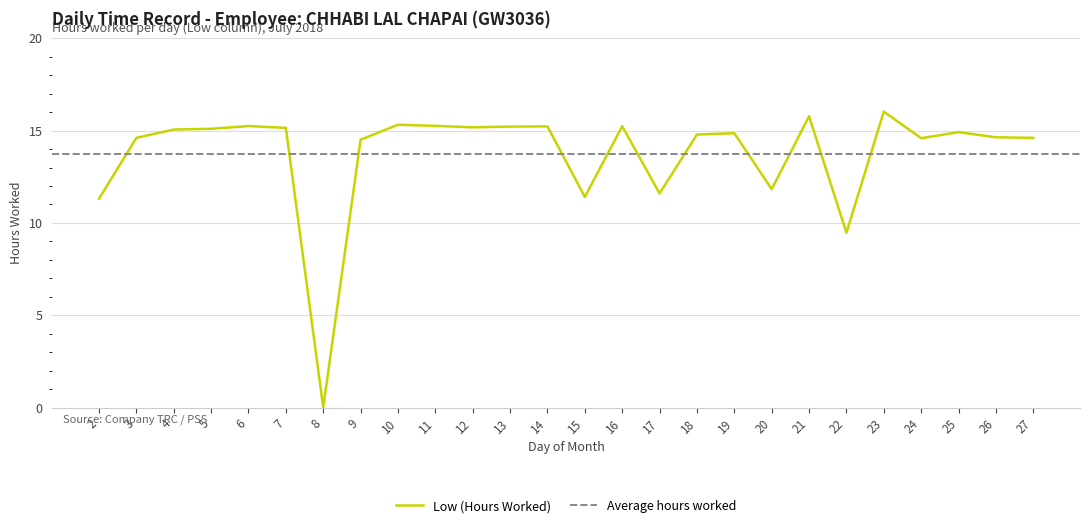

At which label is Low (Hours Worked) closest to 8?

22